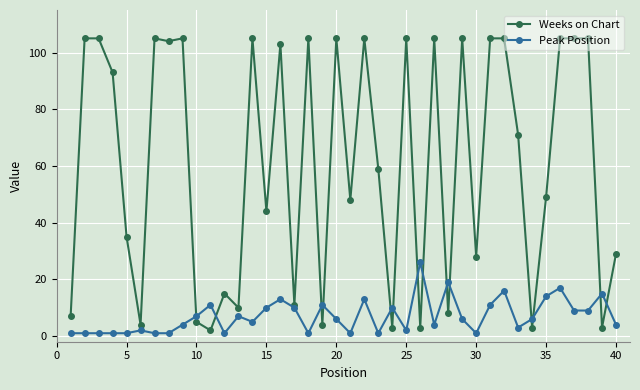

In Peak Position, how many points are higher than both neighbors (excluding endpoints)?

12